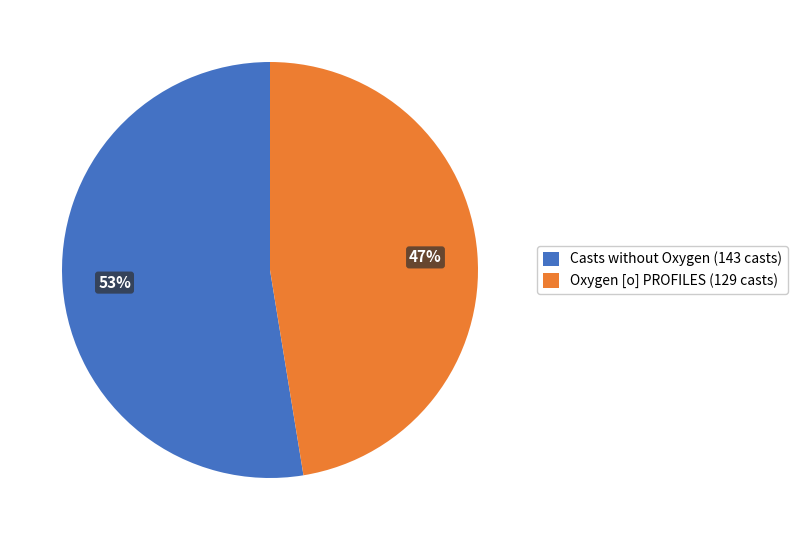

Which slice is the smallest?

Oxygen [o] PROFILES (129 casts)